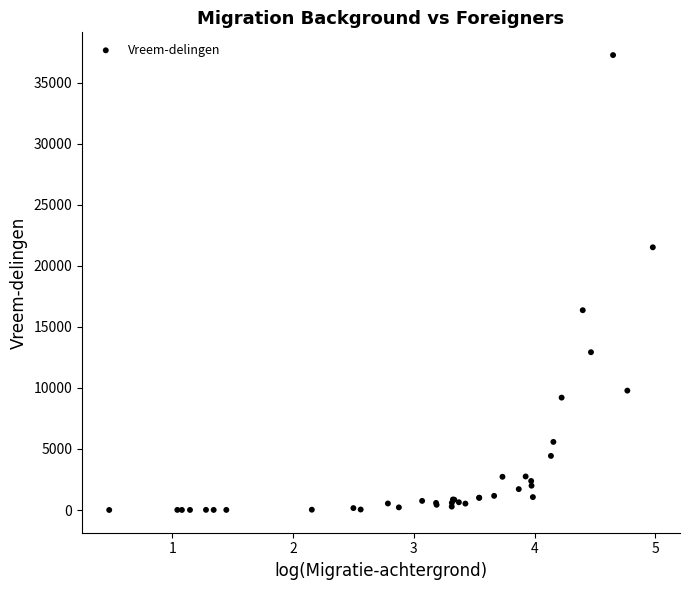

What Y value in the scatter plot is closest to 18640?

16372